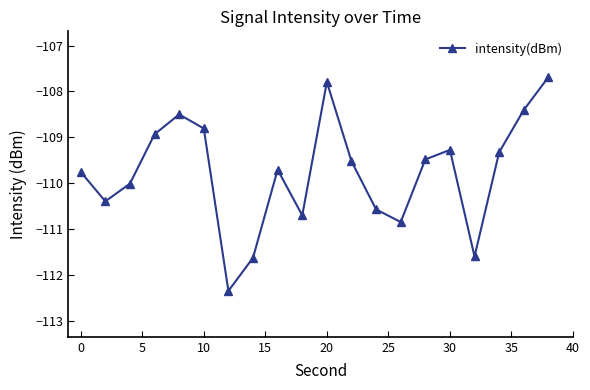

What is the smallest value displayed?

-112.4